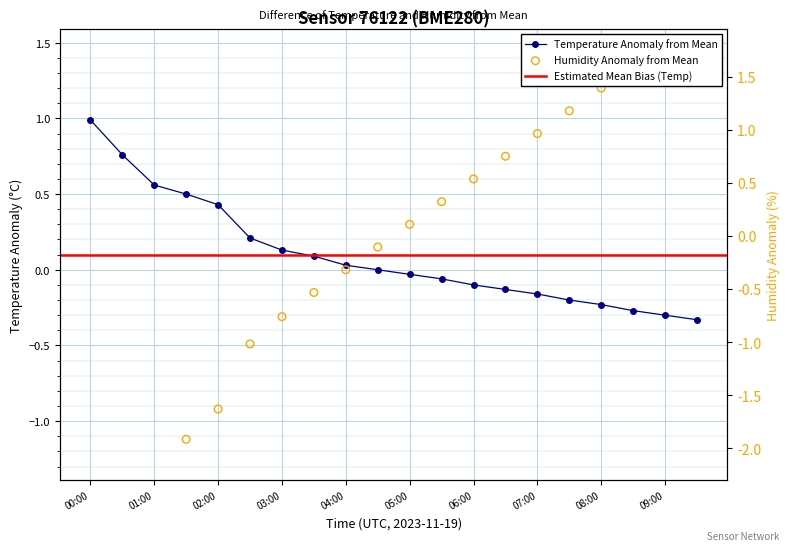

Which series has the largest Y range (max minus min)?

humidity